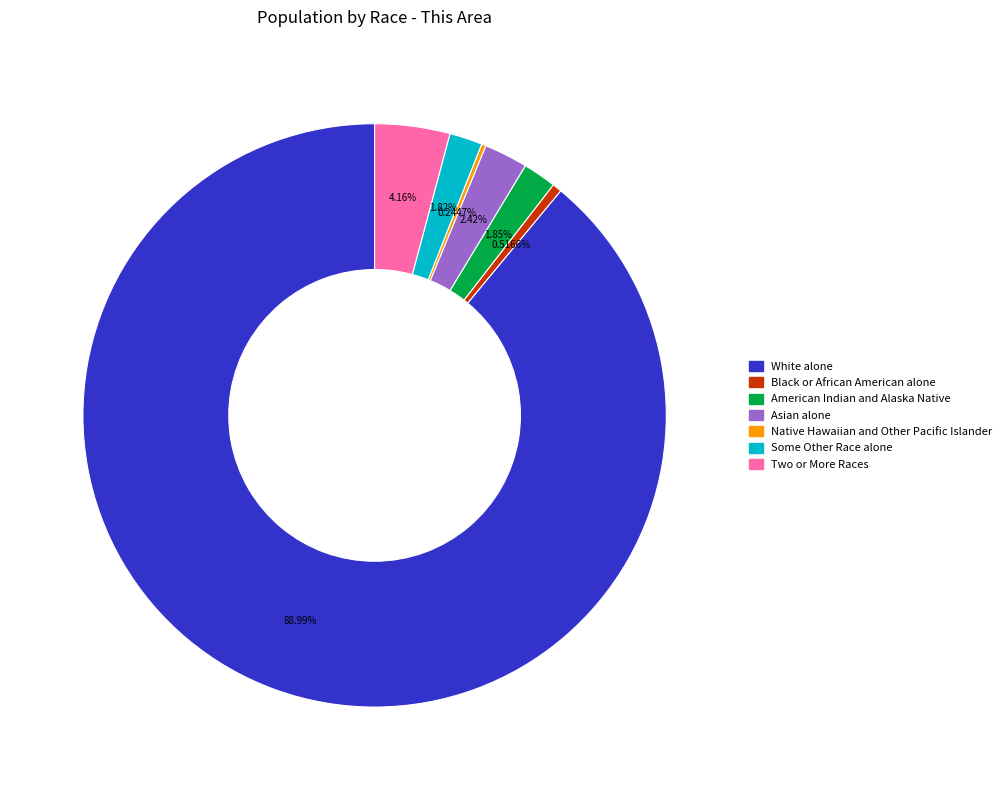

Do Black or African American alone and Some Other Race alone together represent more than half of the pie?

No